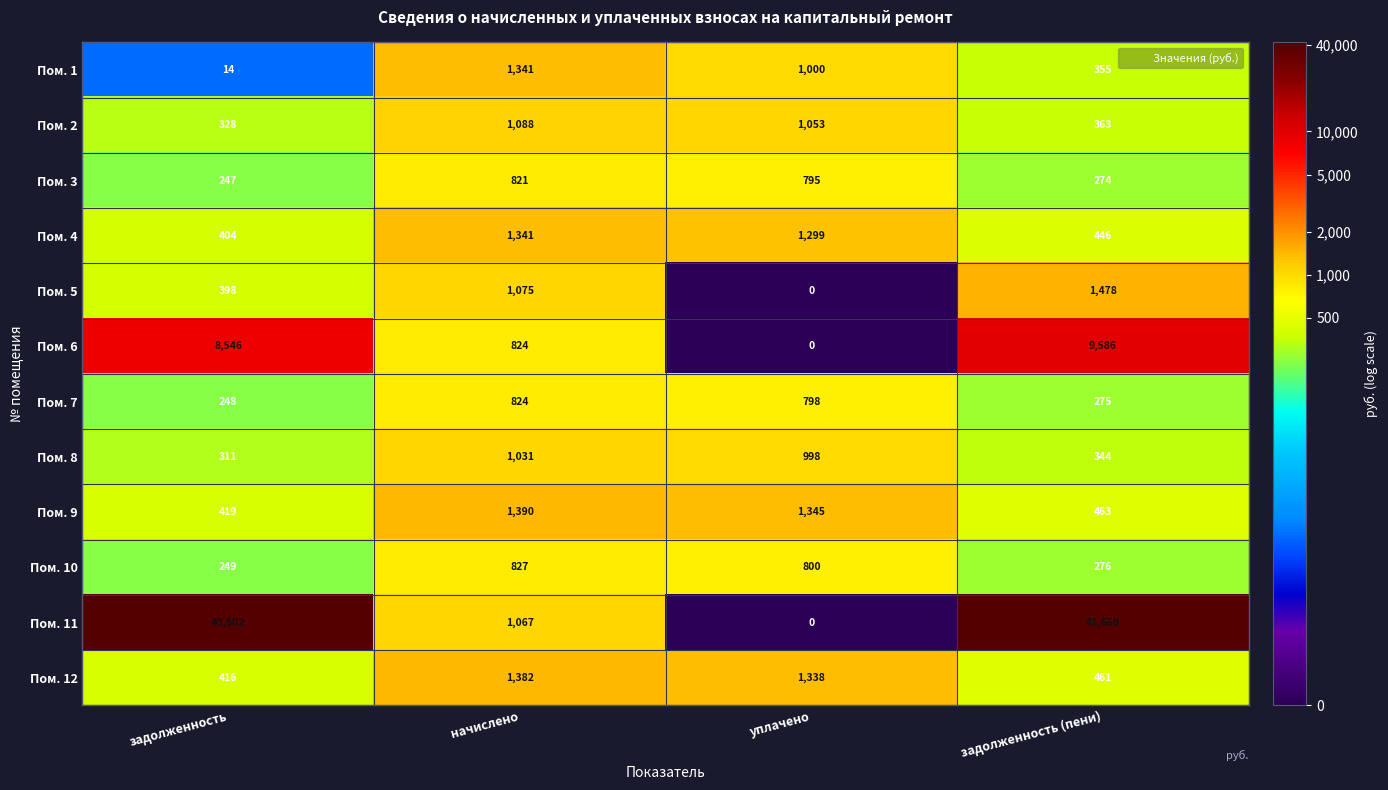

Is the value of Пом. 11 at начислено greater than the value of Пом. 8 at уплачено?

Yes